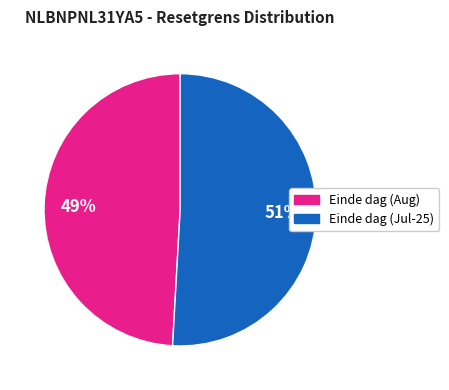

Is there a majority slice in this chart?

Yes